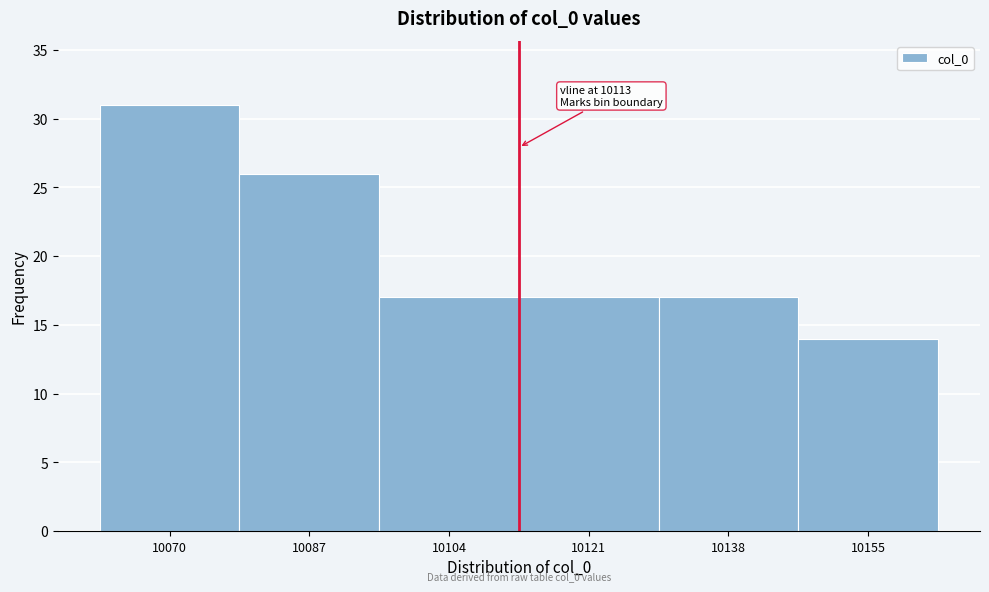

Over which range of the x-axis is the bar tallest?

10062 to 10079